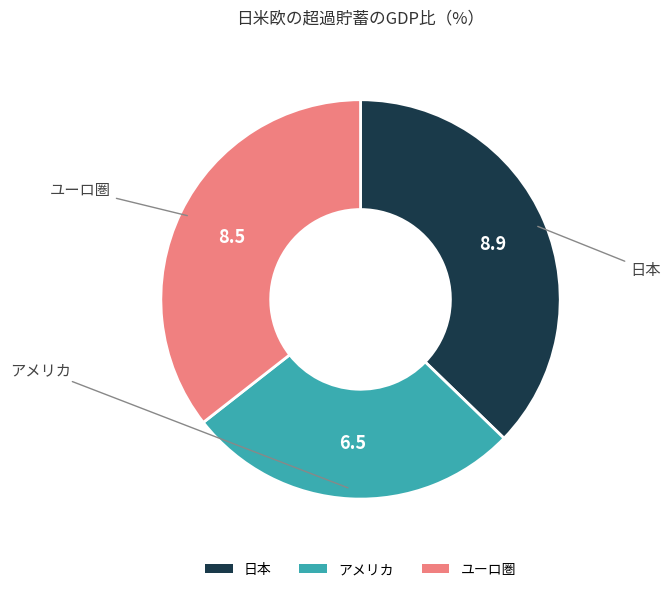

Is the sum of ユーロ圏 and アメリカ greater than half?

Yes